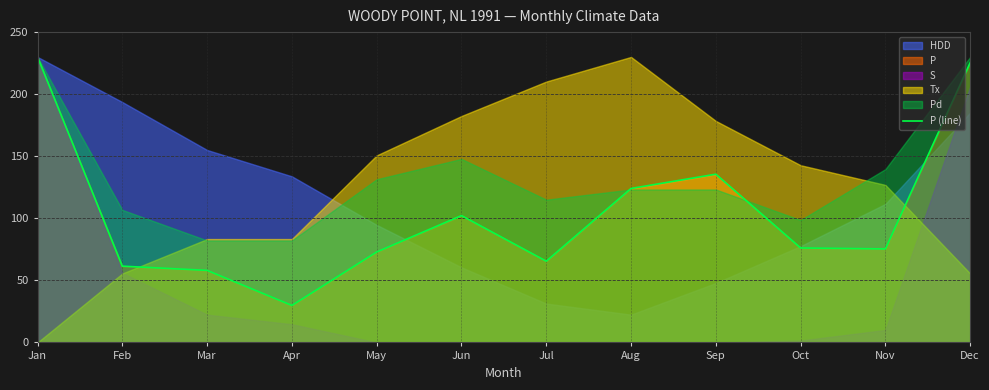

Which has a higher value, Aug or Jul?

Aug